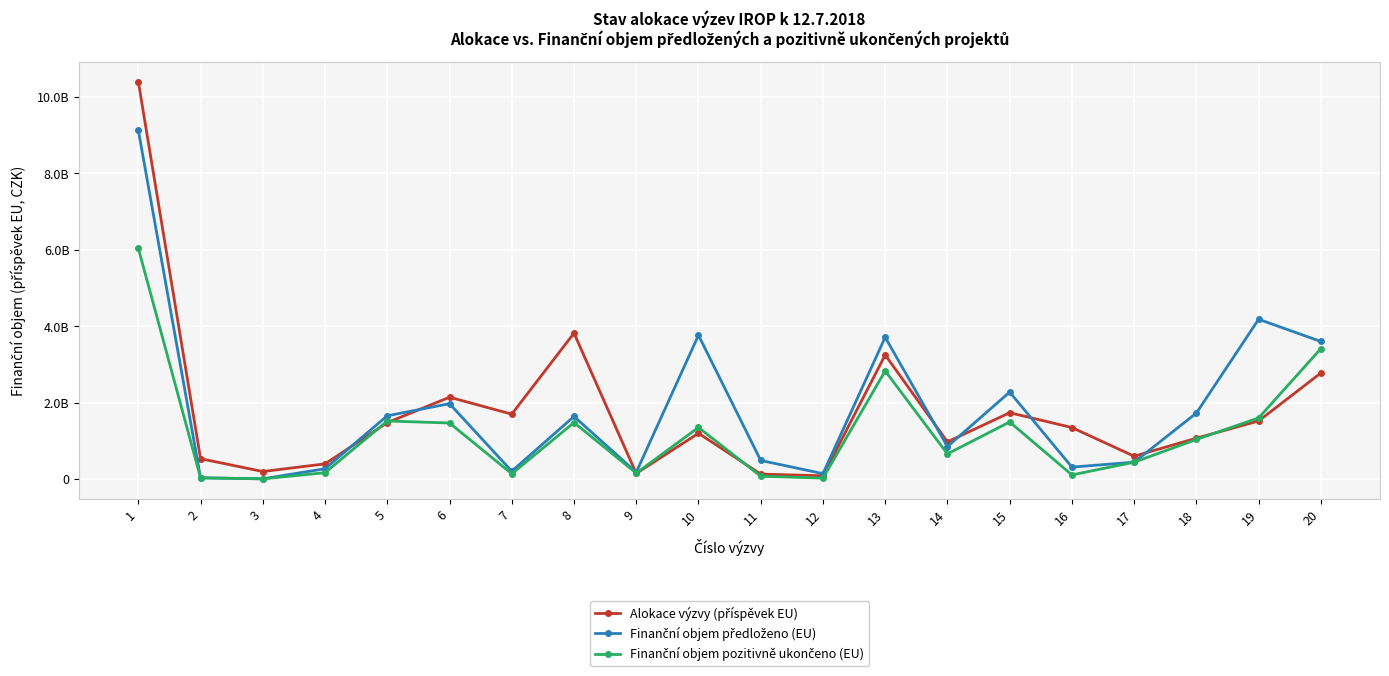

Where is the first local maximum for Finanční objem předloženo (EU)?

6